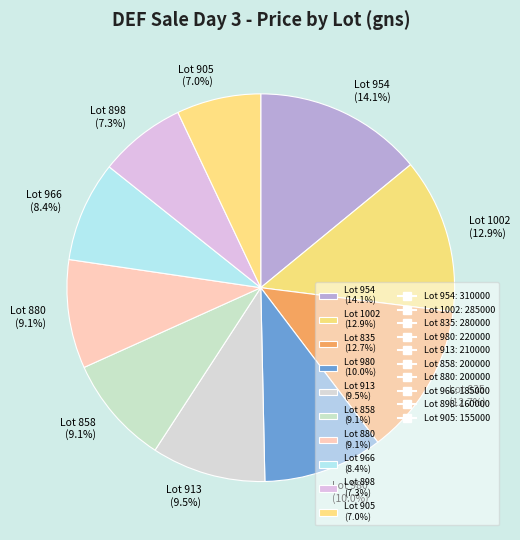

Does Lot 858 (9.1%) account for over 50% of the chart?

No